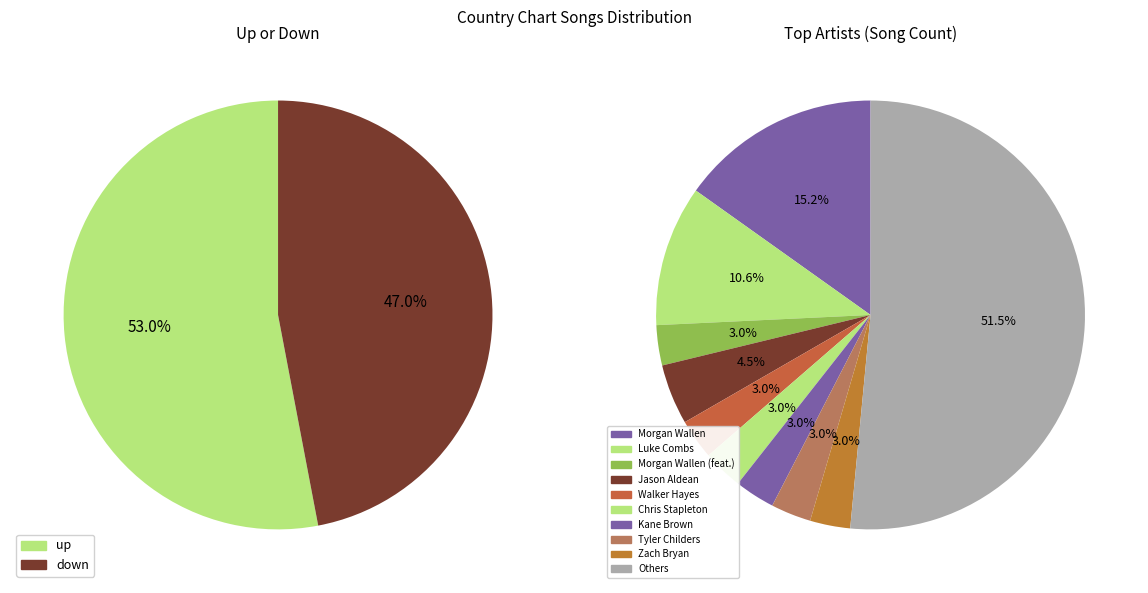

Which category accounts for the majority?

up